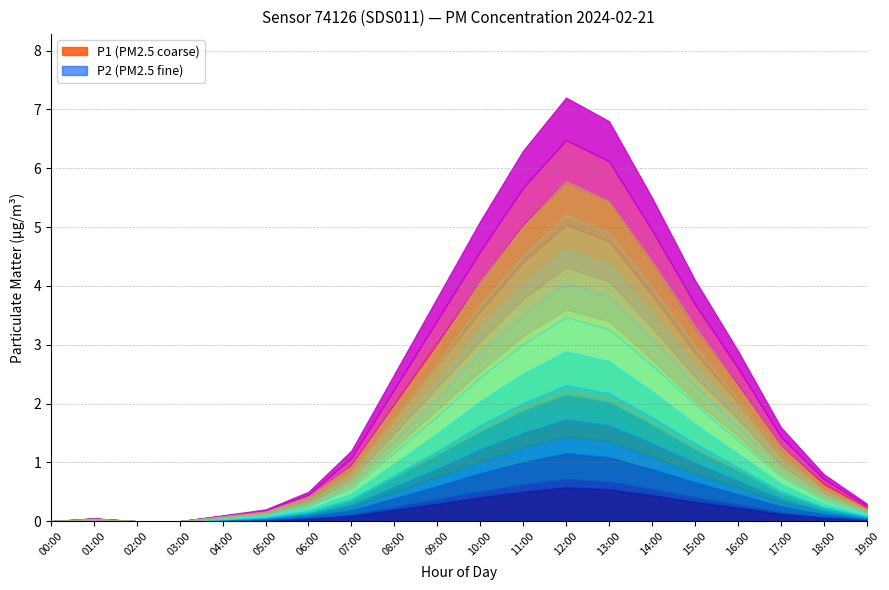

At which label does P1 reach its minimum?

00:00